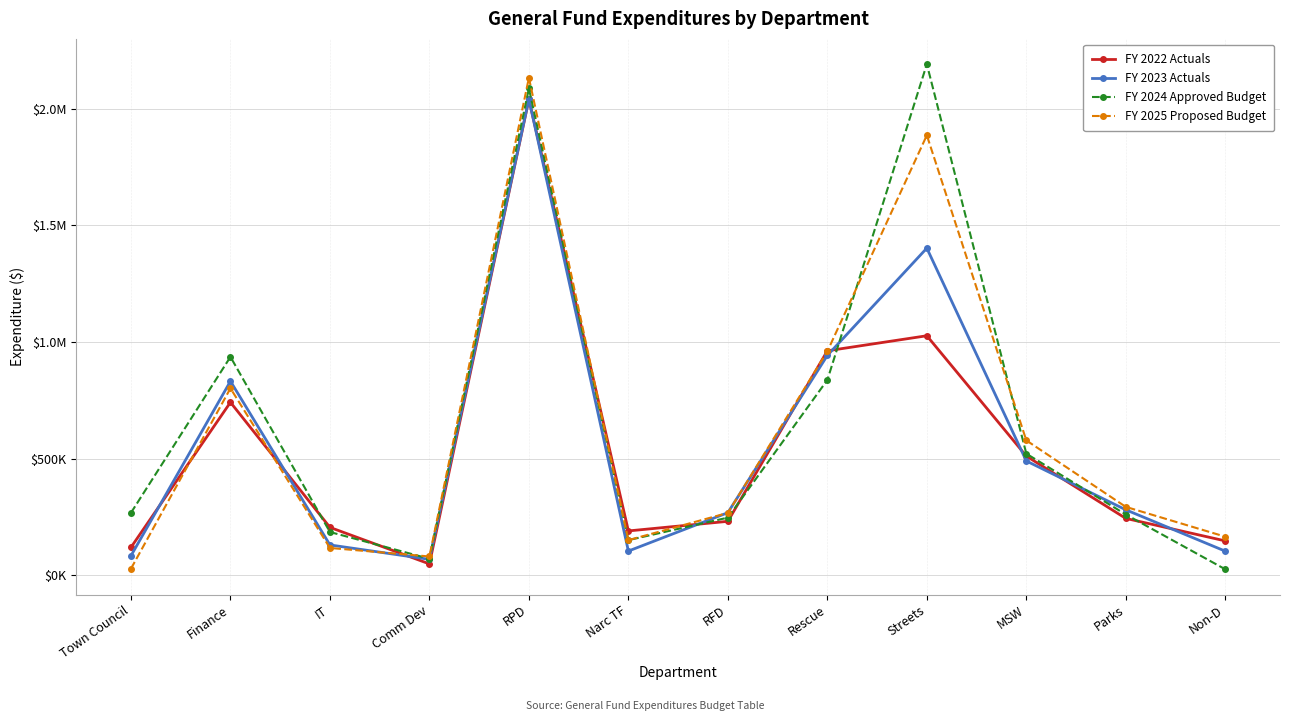

What is the lowest value of the FY 2025 Proposed Budget series?

28245.0